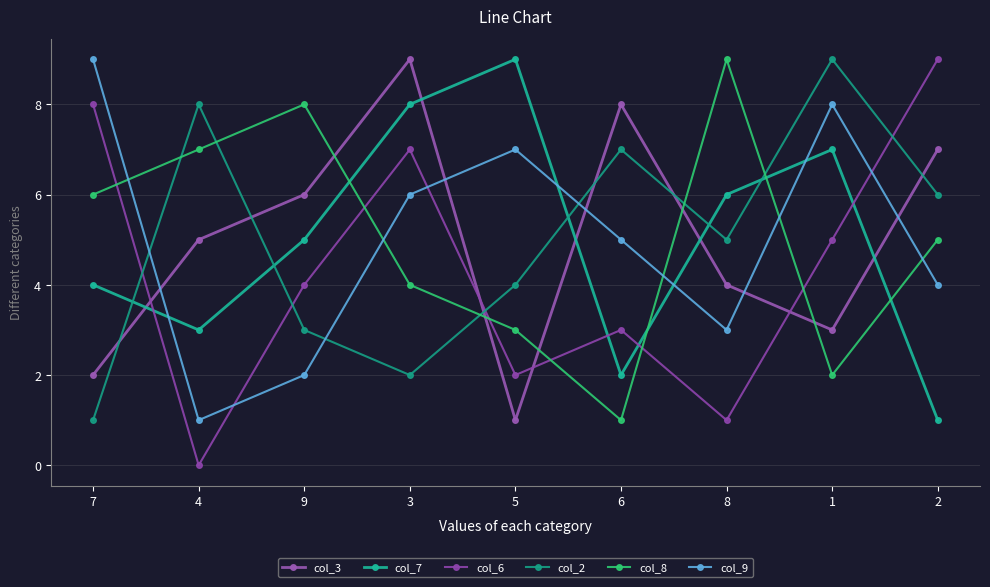

What is the greatest value displayed?

9